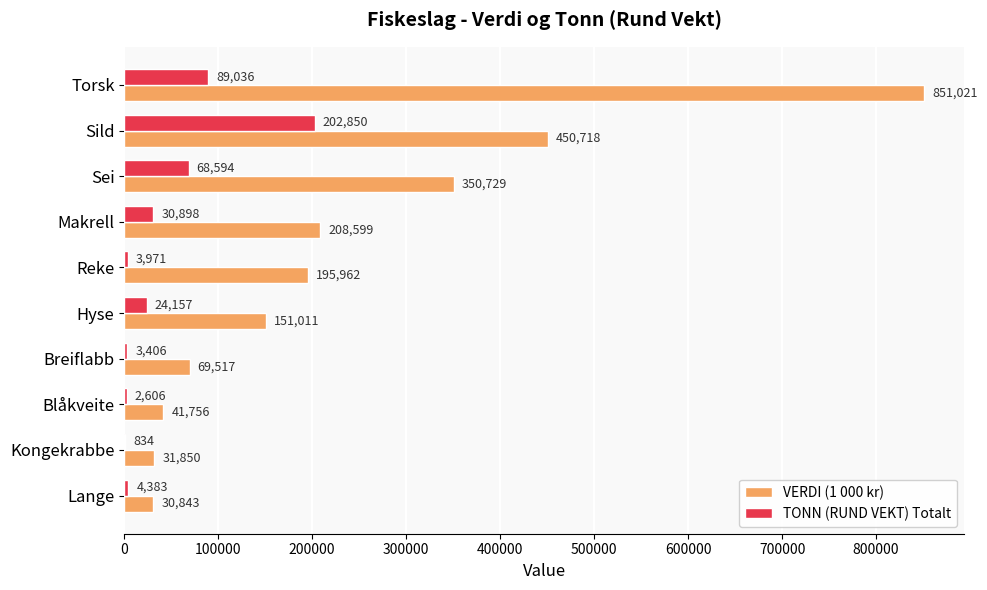

What is the maximum value shown in the chart?

851021